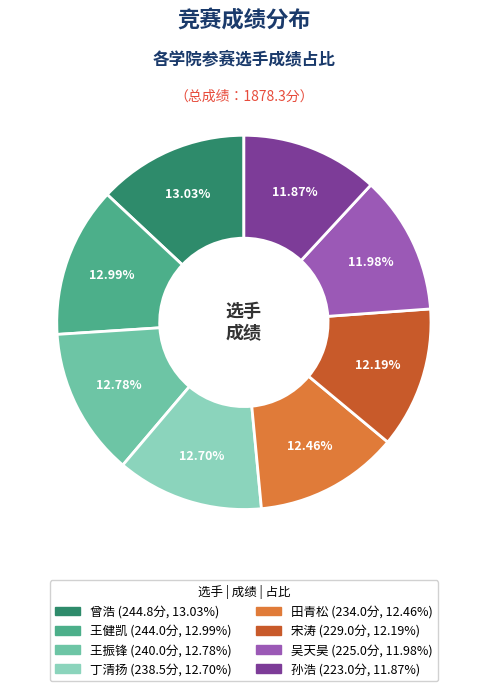

Is there a majority slice in this chart?

No